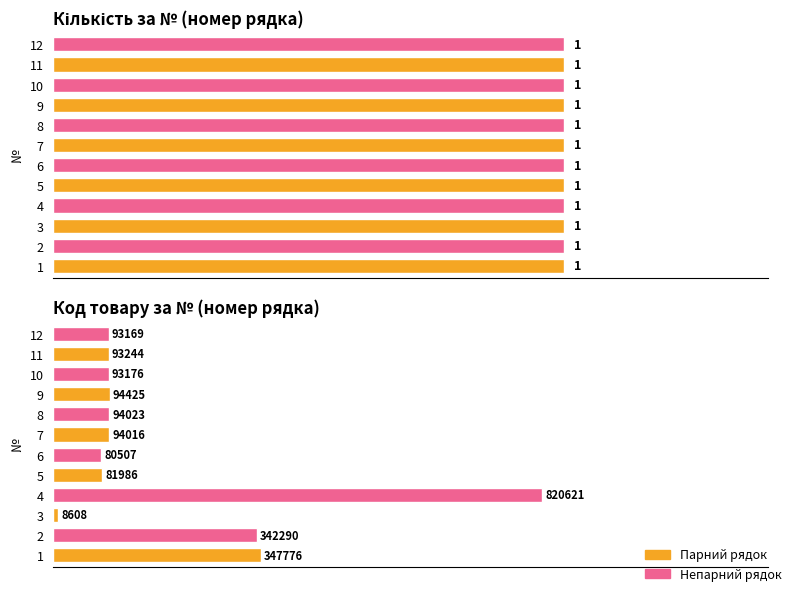

What are all the series names shown in the legend?

Кількість, Код